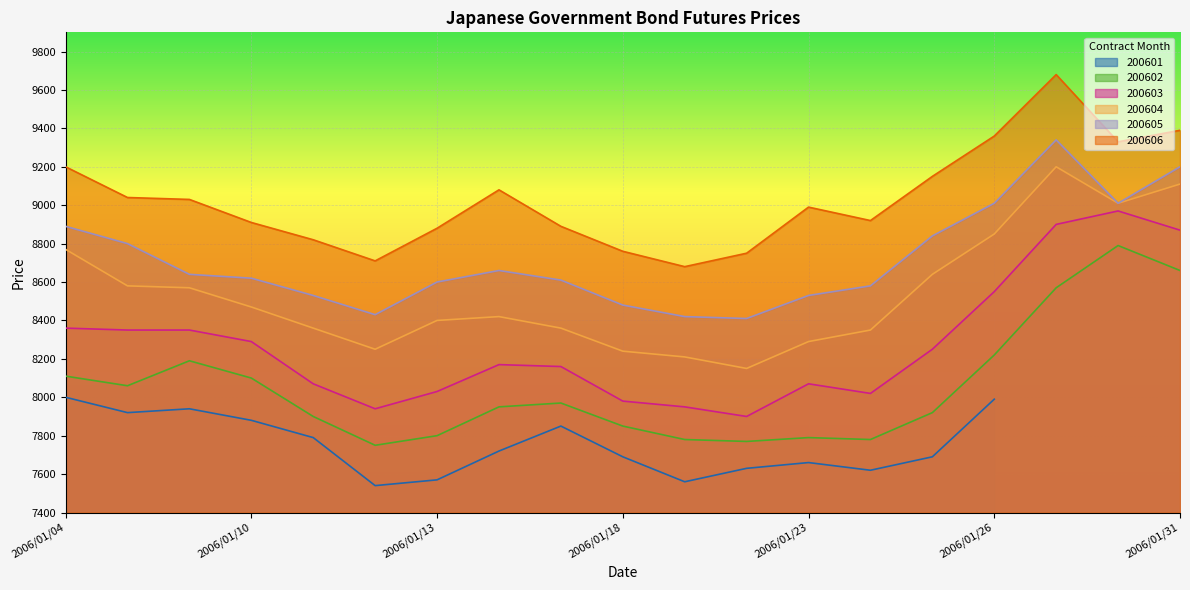

The value of 200604 at 2006/01/31 is 9110. True or false?

True